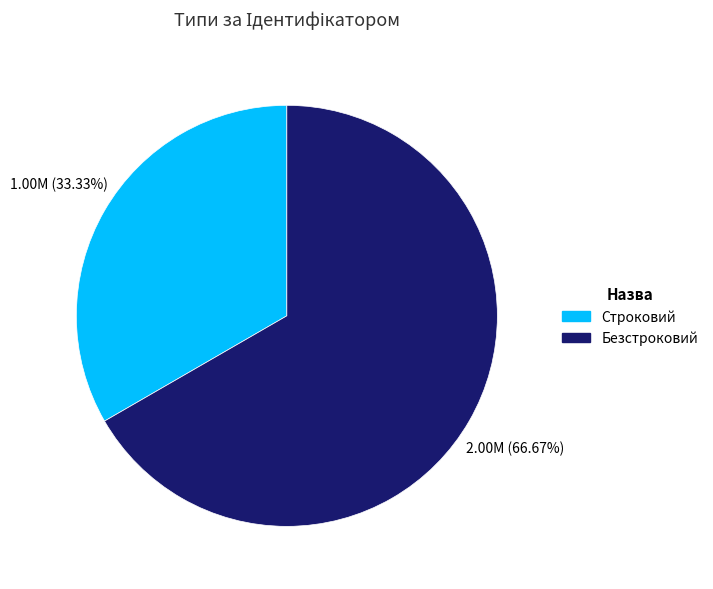

Is the sum of Строковий and Безстроковий greater than half?

Yes